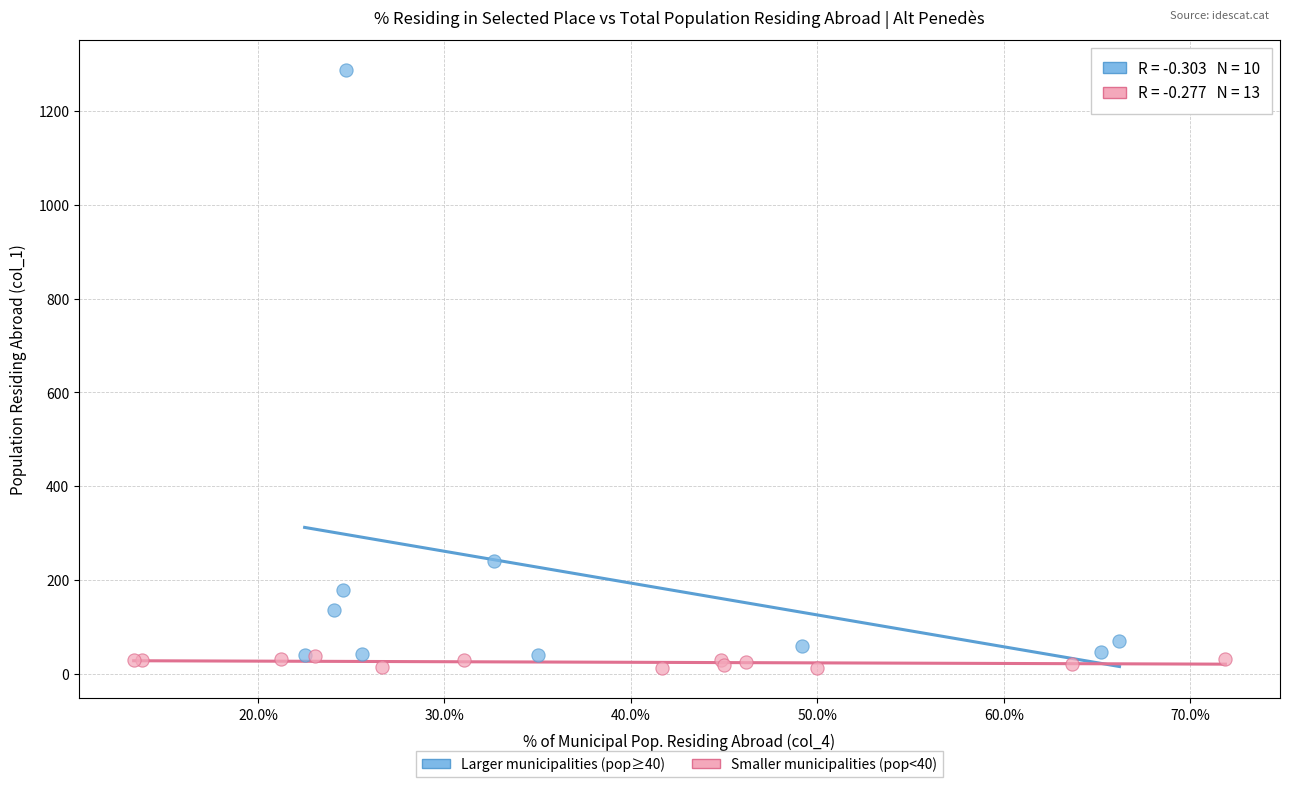

Which series contains the highest Y value?

Larger municipalities (pop≥40)